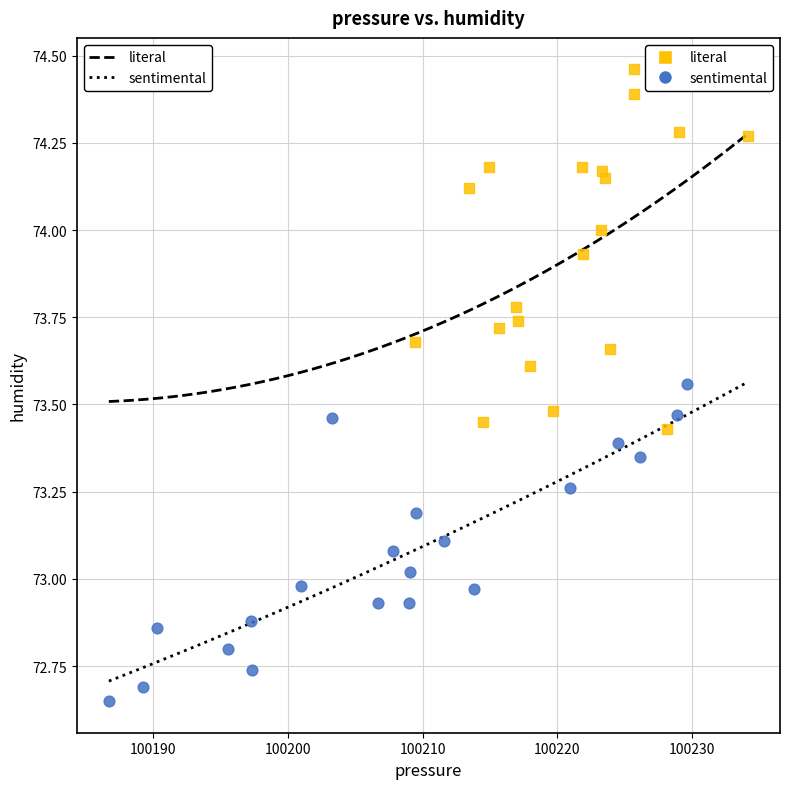

Which series contains the lowest Y value?

sentimental